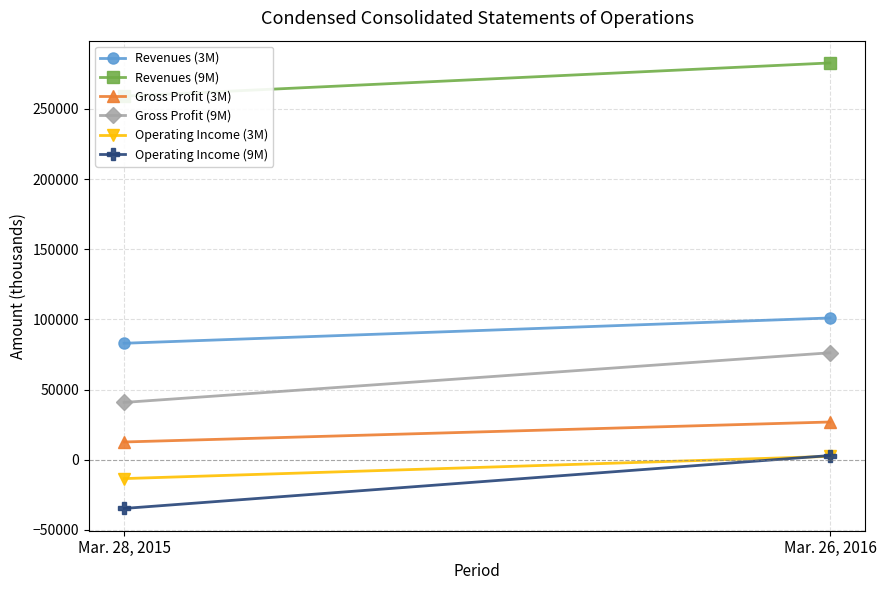

What is the smallest value displayed?

-34651